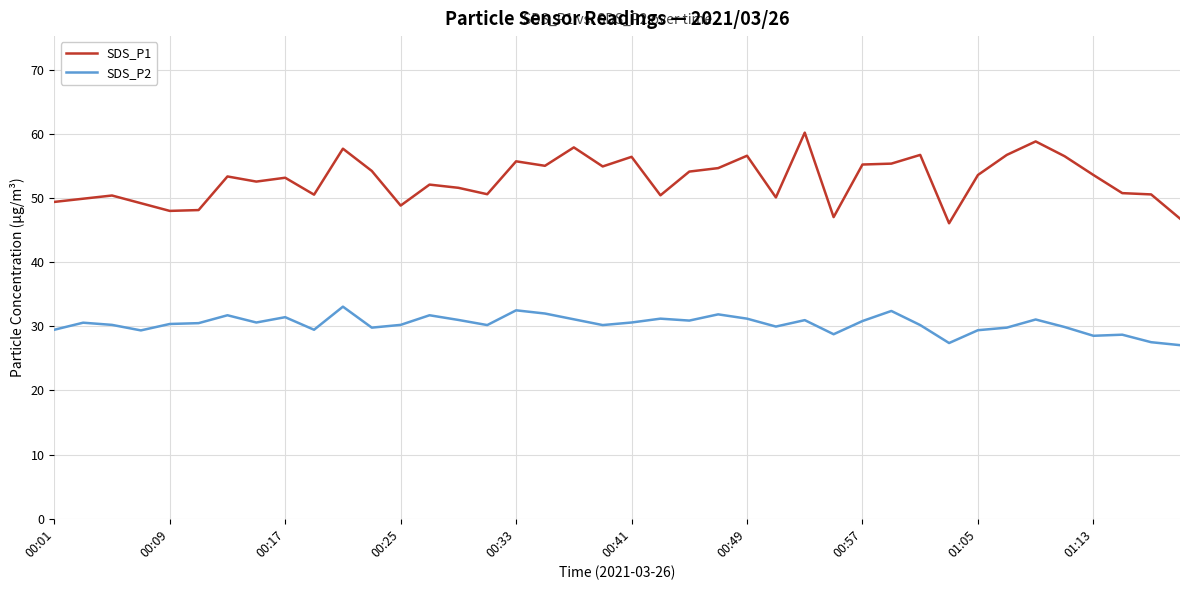

True or false: SDS_P1 and SDS_P2 cross at least once.

False